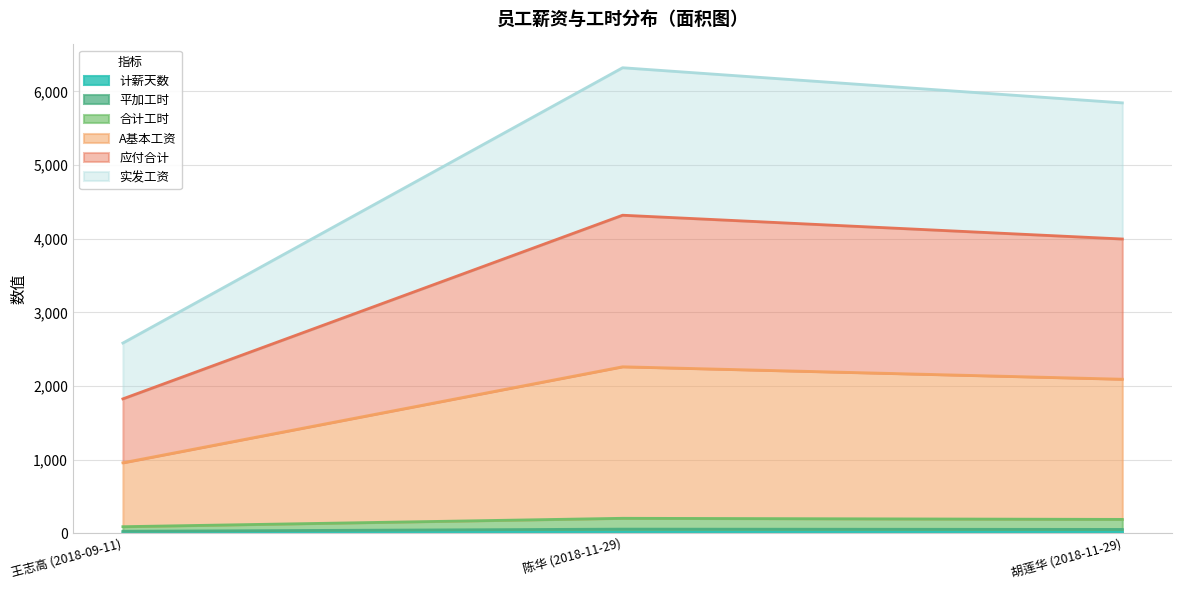

What is the label of the 1st point from the right?

胡莲华 (2018-11-29)